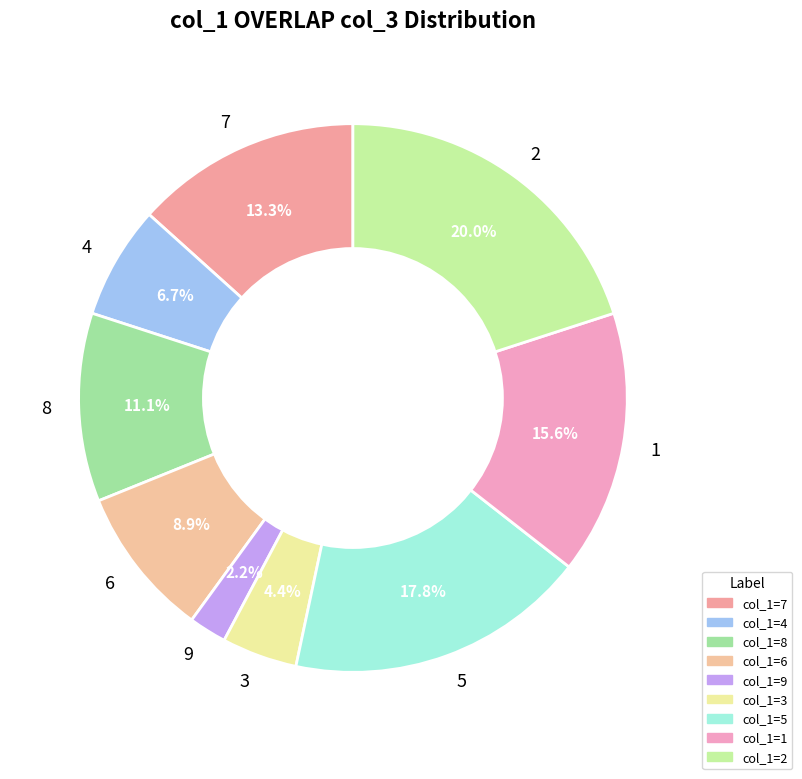

Is it true that 7 is 1% of the pie?

False